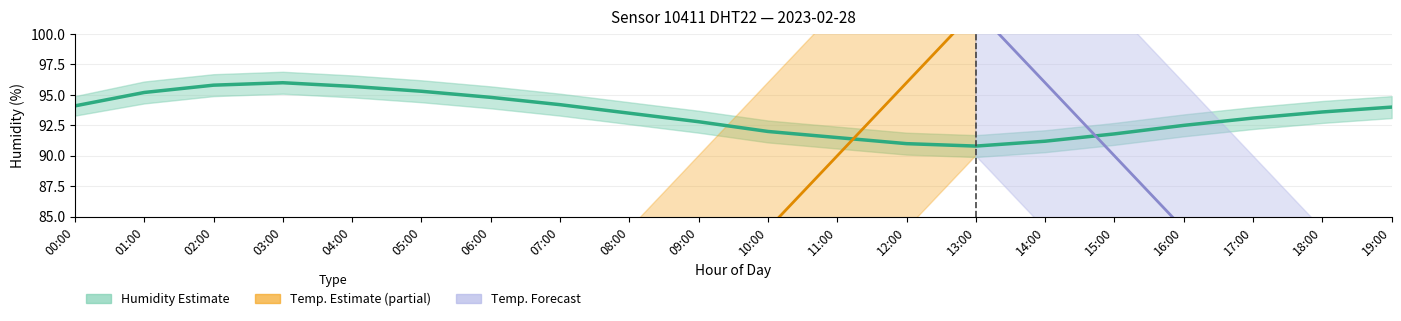

How many interior local valleys does the humidity_mean series have?

1